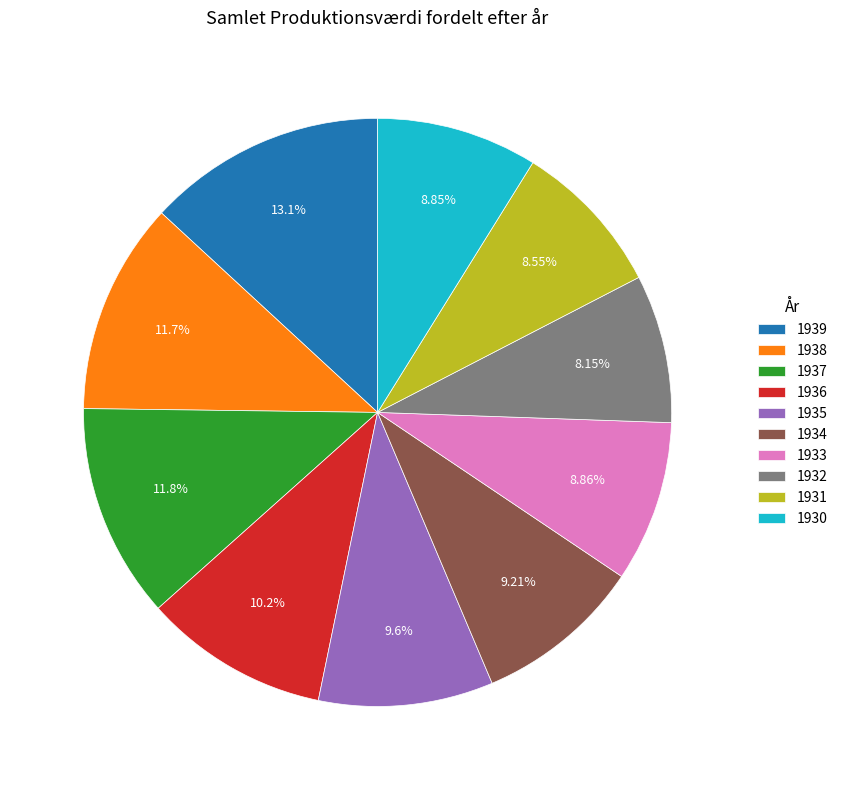

Which has a higher value, 1939 or 1934?

1939